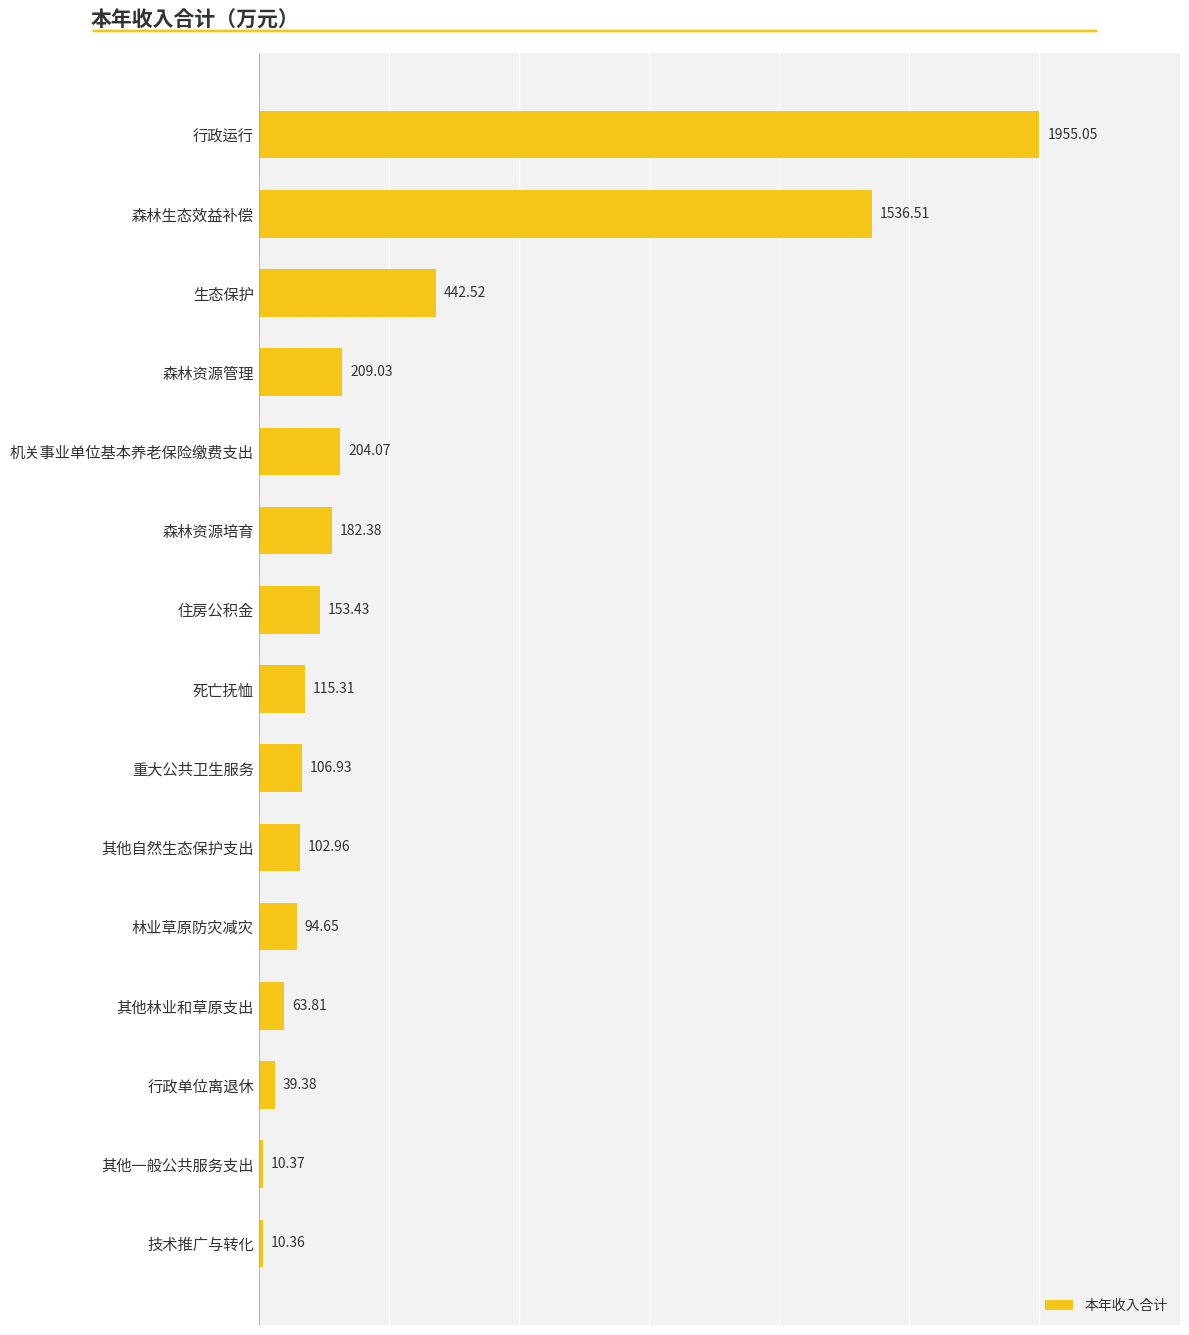

What is the average value?

348.5